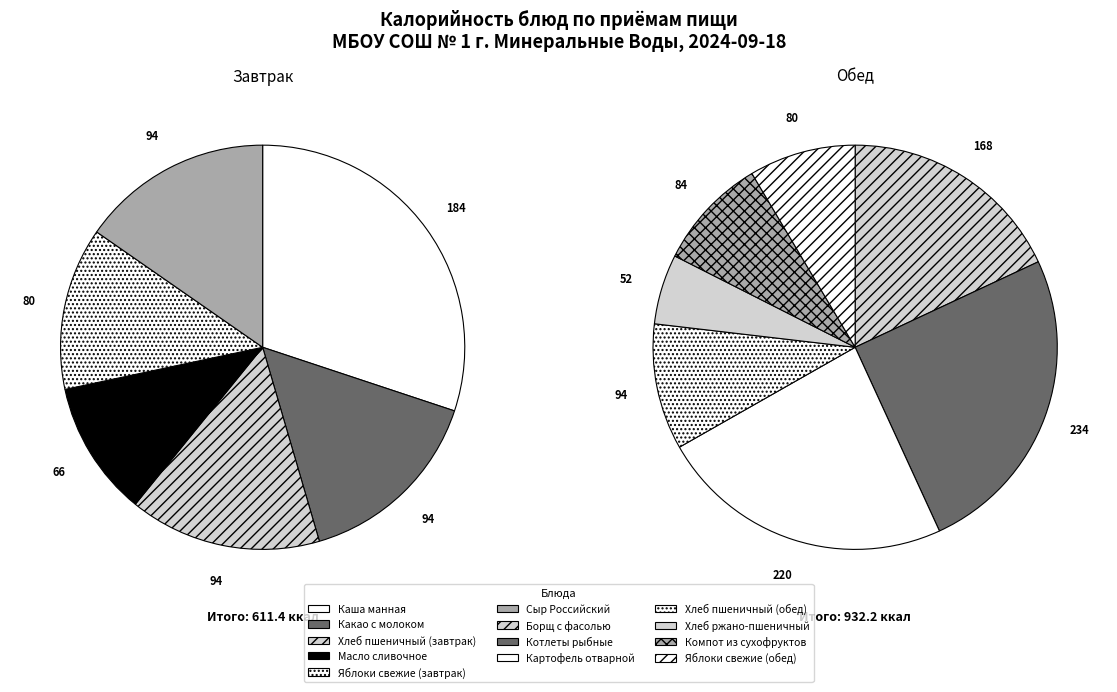

Do Хлеб пшеничный (обед) and Картофель отварной together represent more than half of the pie?

No